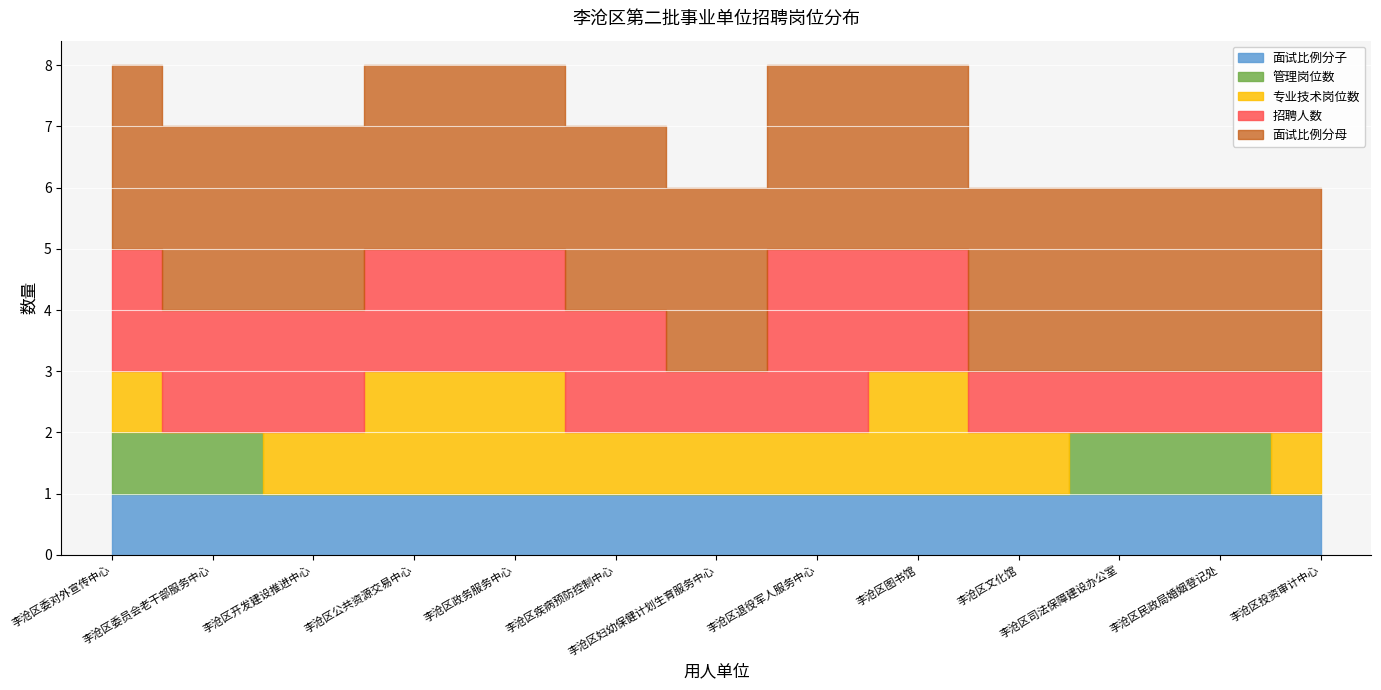

Which has a higher value, 李沧区委对外宣传中心 or 李沧区民政局婚姻登记处?

李沧区委对外宣传中心